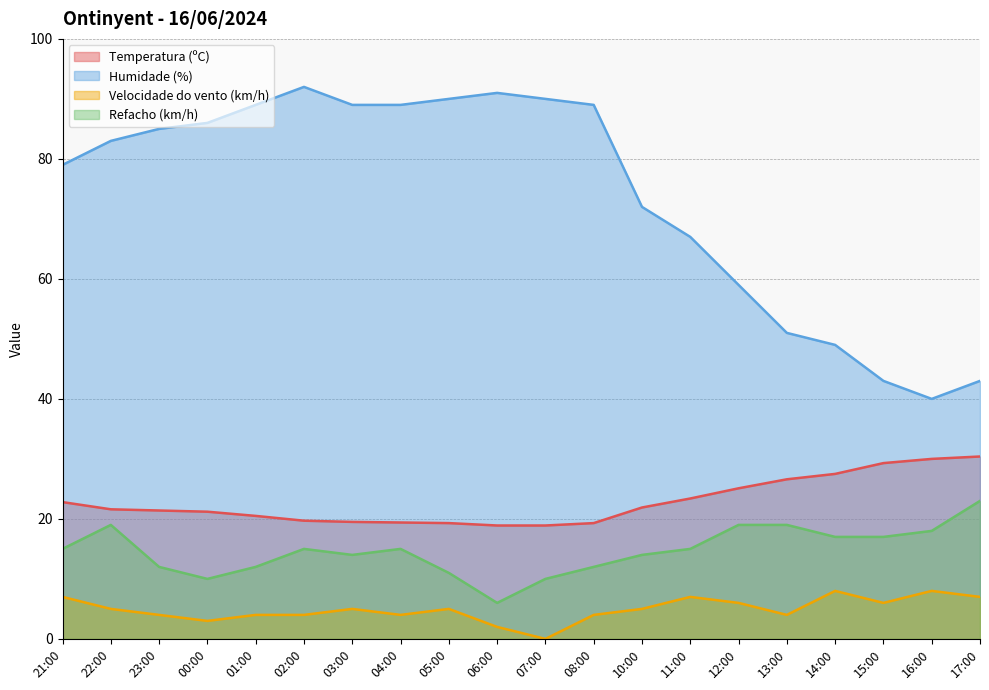

True or false: Refacho (km/h) and Humidade (%) intersect in this chart.

False